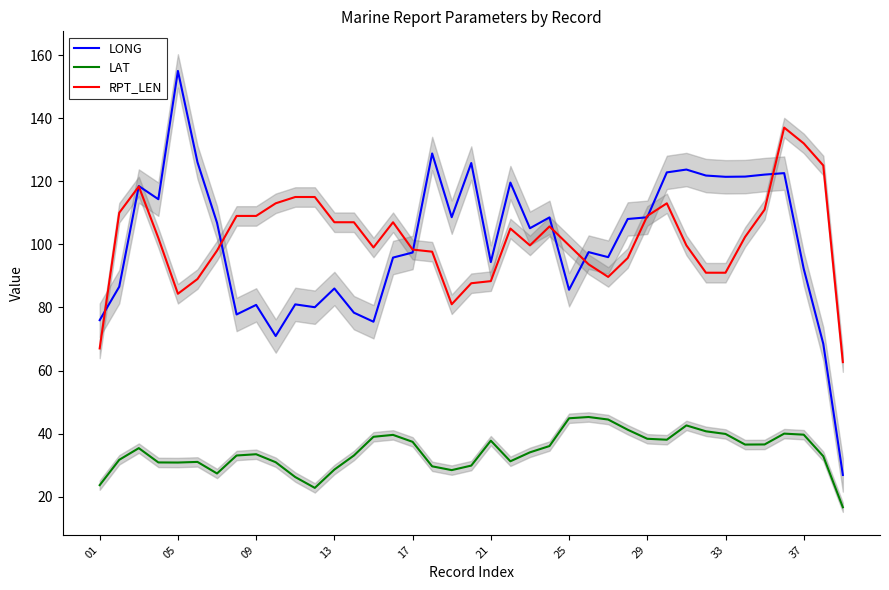

Count the number of categories in the chart.

39